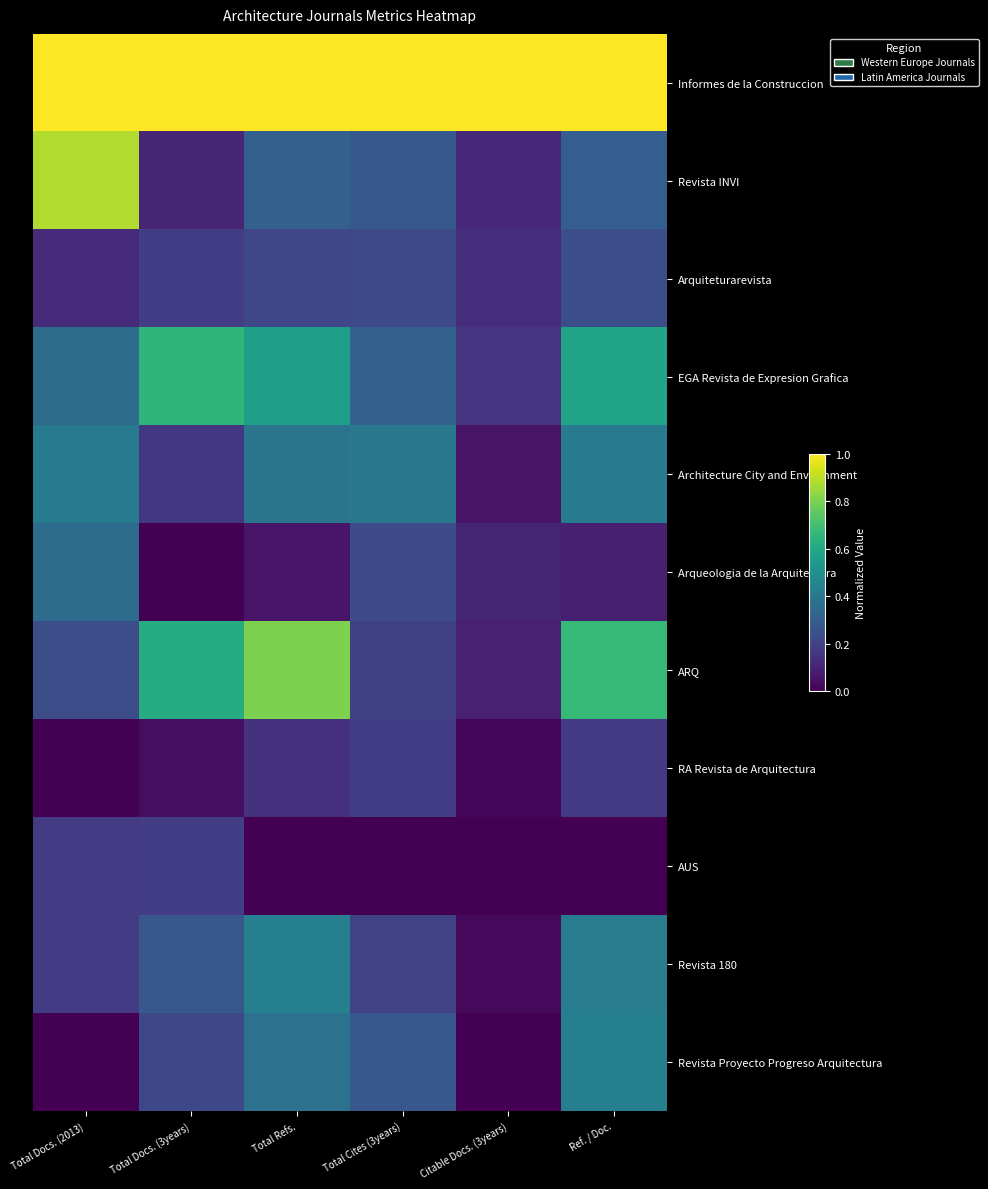

What is the total value across all series at Citable Docs. (3years)?

1.7